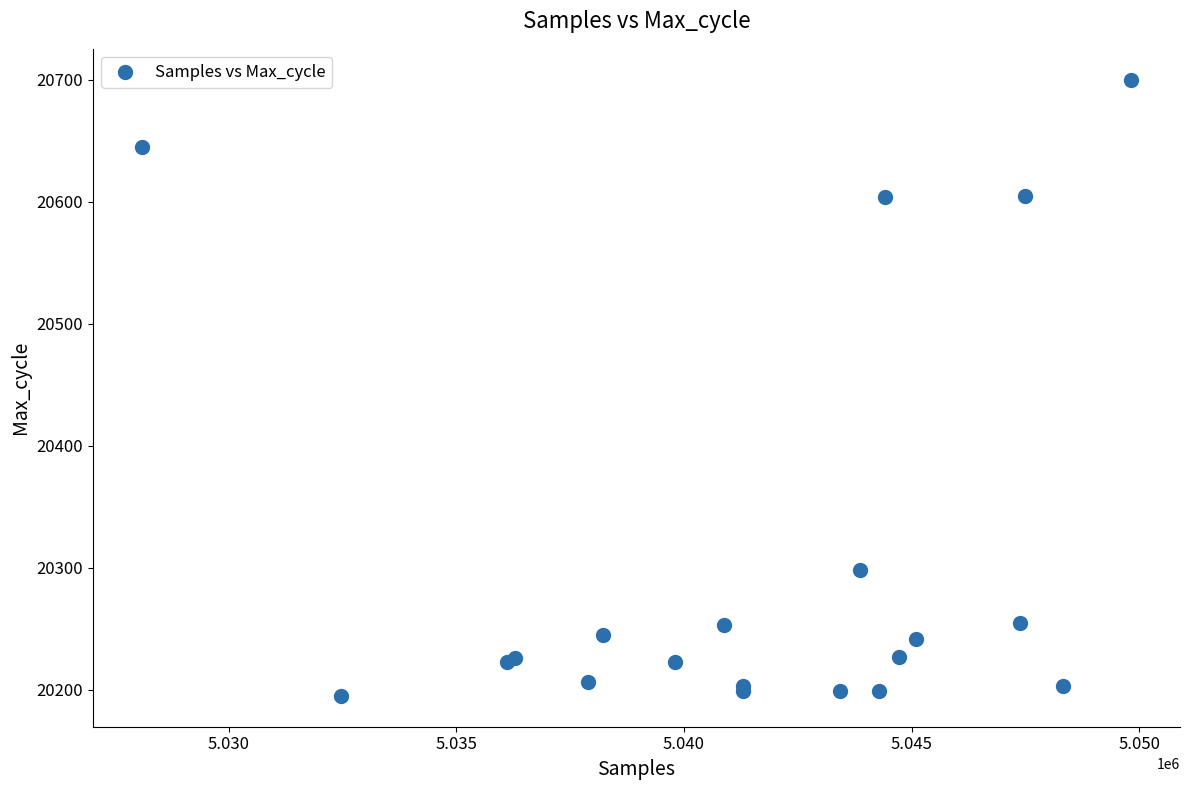

What Y value in the scatter plot is closest to 20447?

20298